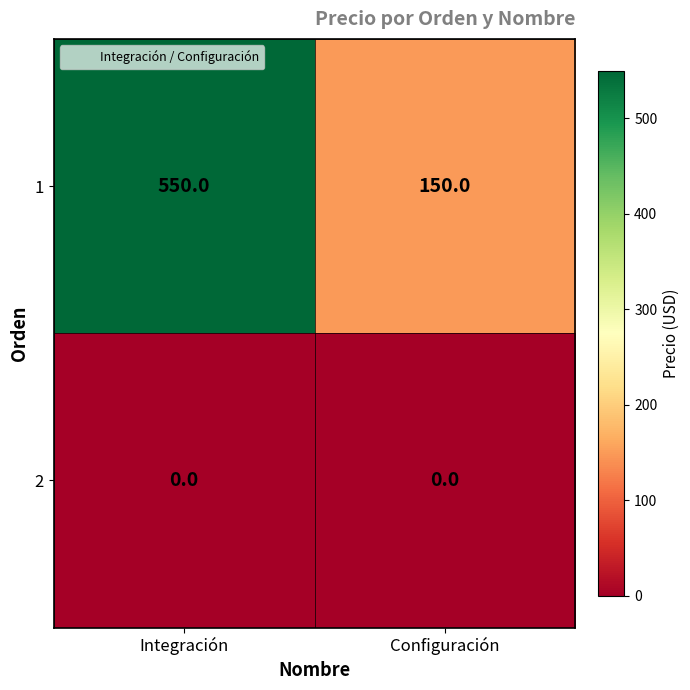

Is the value of 1 at Configuración greater than the value of 2 at Configuración?

Yes